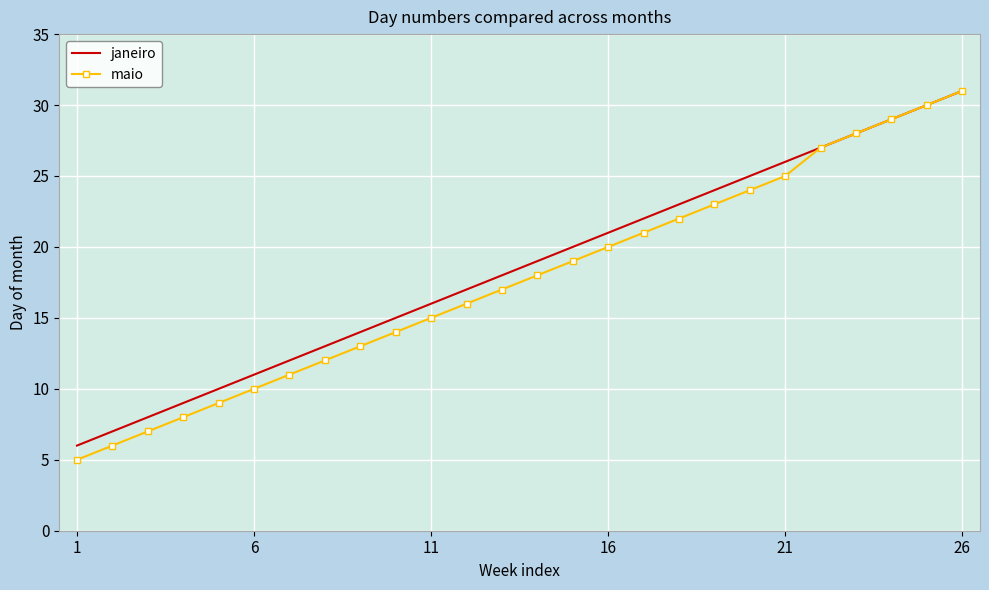

Which series has the largest range (max minus min)?

maio